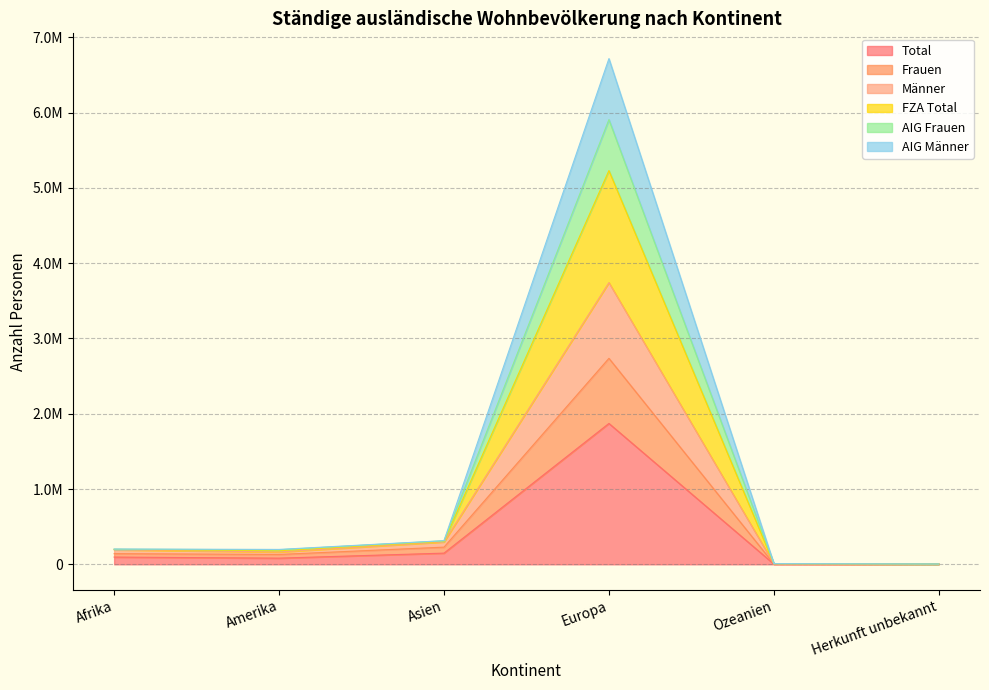

Does the chart have visible grid lines?

Yes